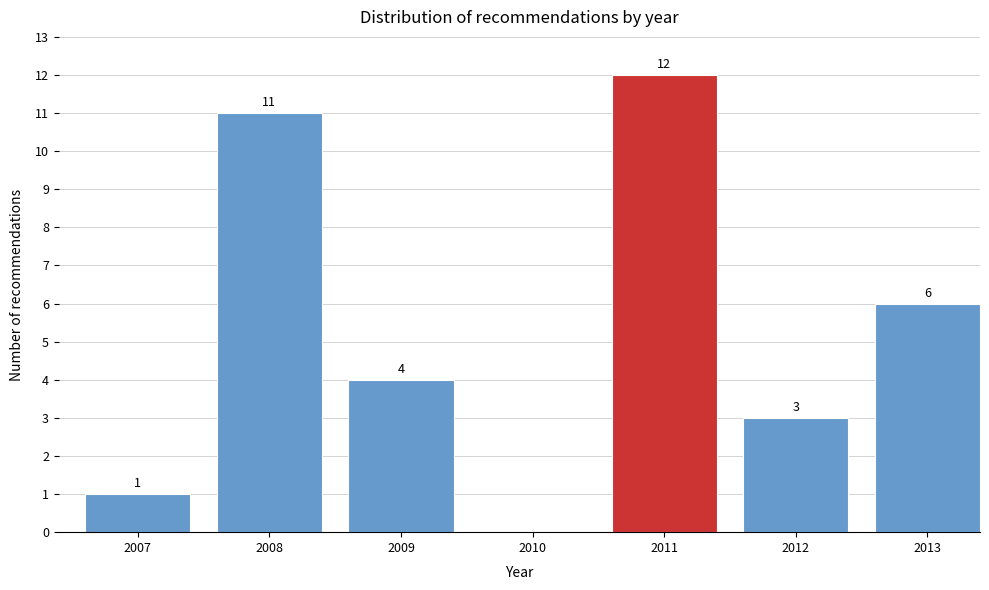

Reading left to right, extract all data points from this chart.

2007=1	2008=11	2009=4	2010=0	2011=12	2012=3	2013=6